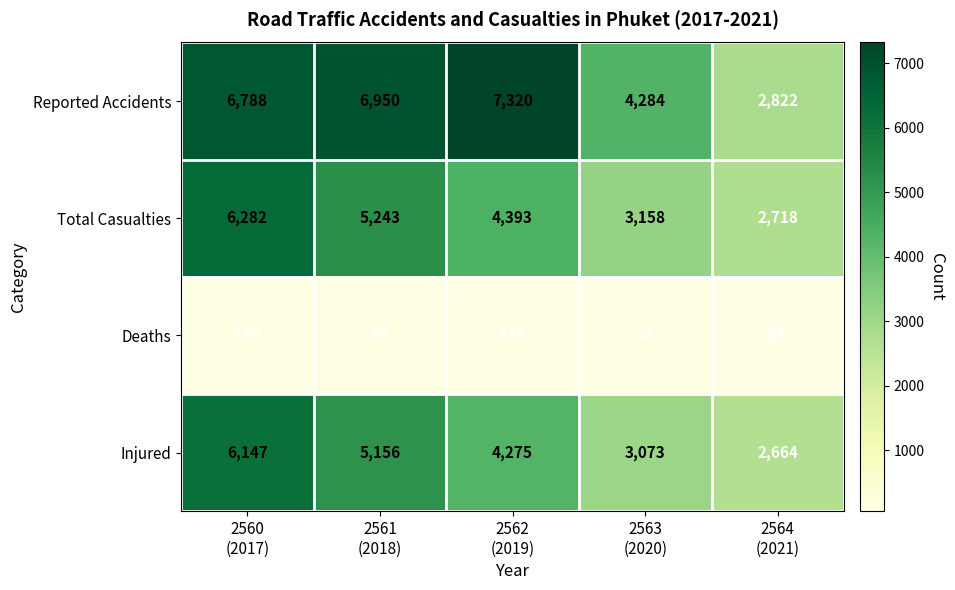

Count the Total Casualties values in the range 3158 to 5243.

3